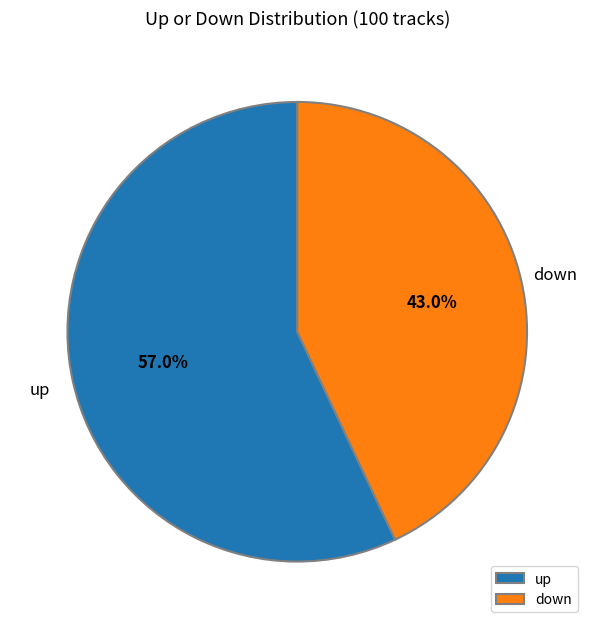

Is it true that down is 43% of the pie?

True